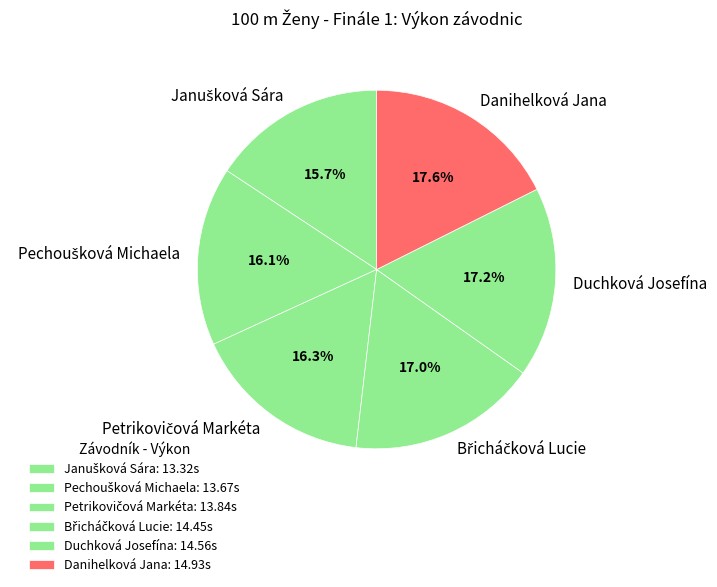

To the nearest percent, what is the difference between the largest and smallest slice percentages?

2%